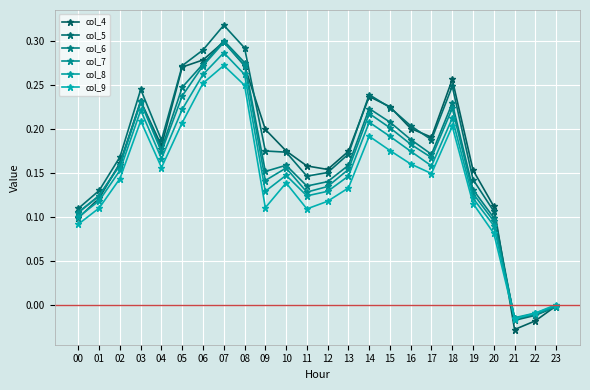

Where do col_6 and col_4 first cross each other?

01 and 02